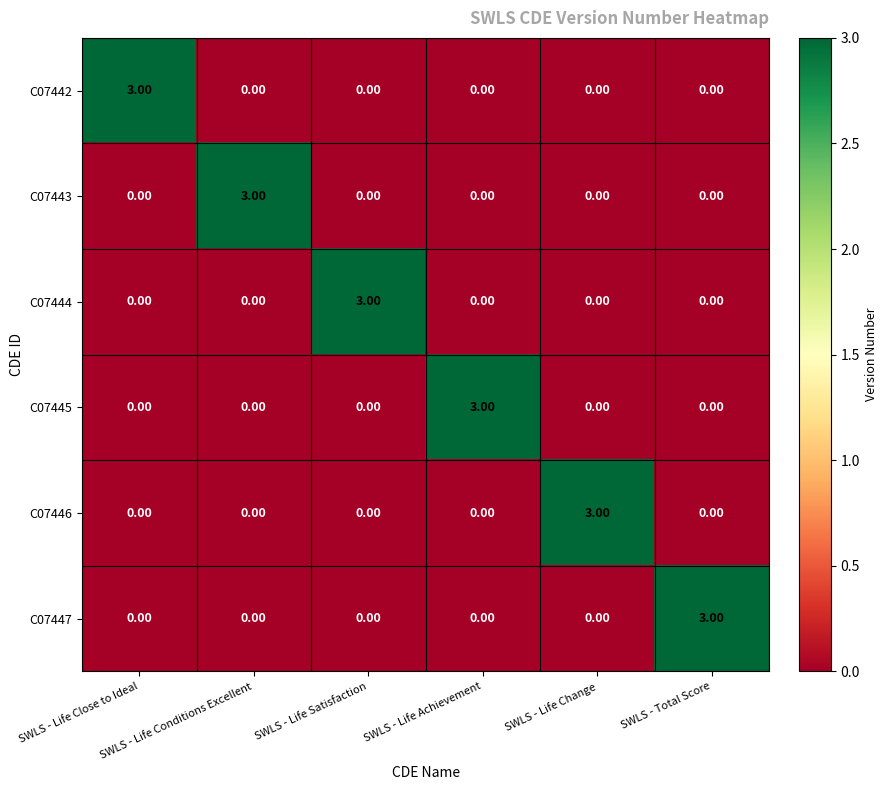

At how many categories does at least one series exceed 0?

6